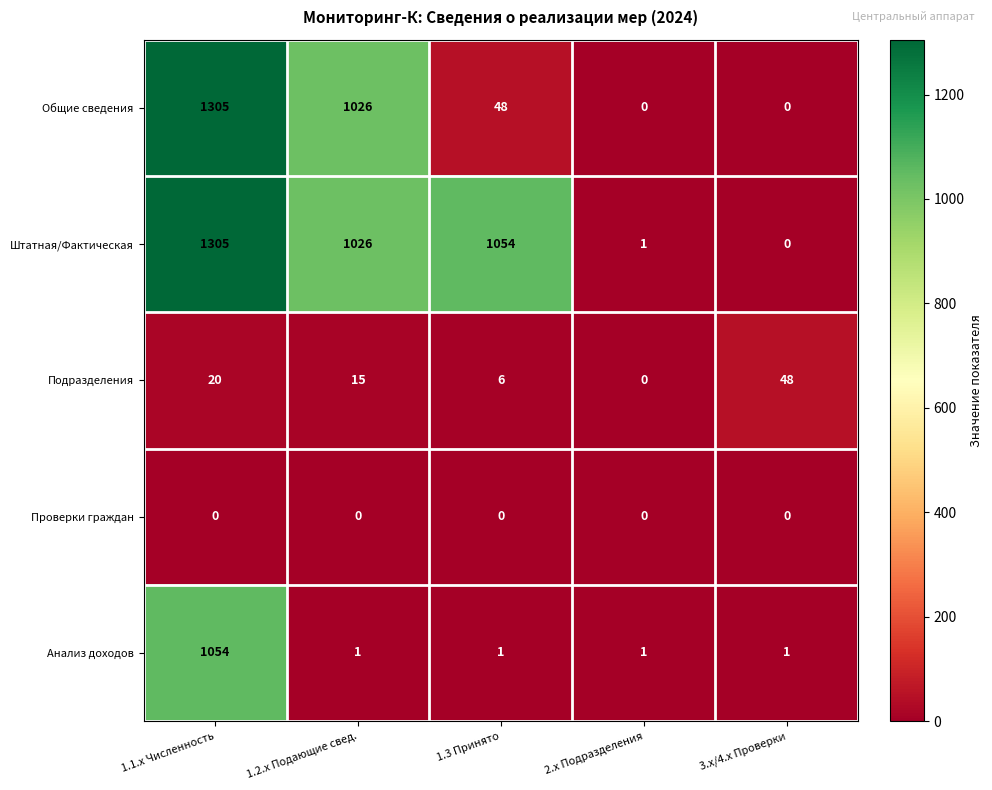

True or false: Штатная/Фактическая has a value of 0 at 3.x/4.x Проверки.

True